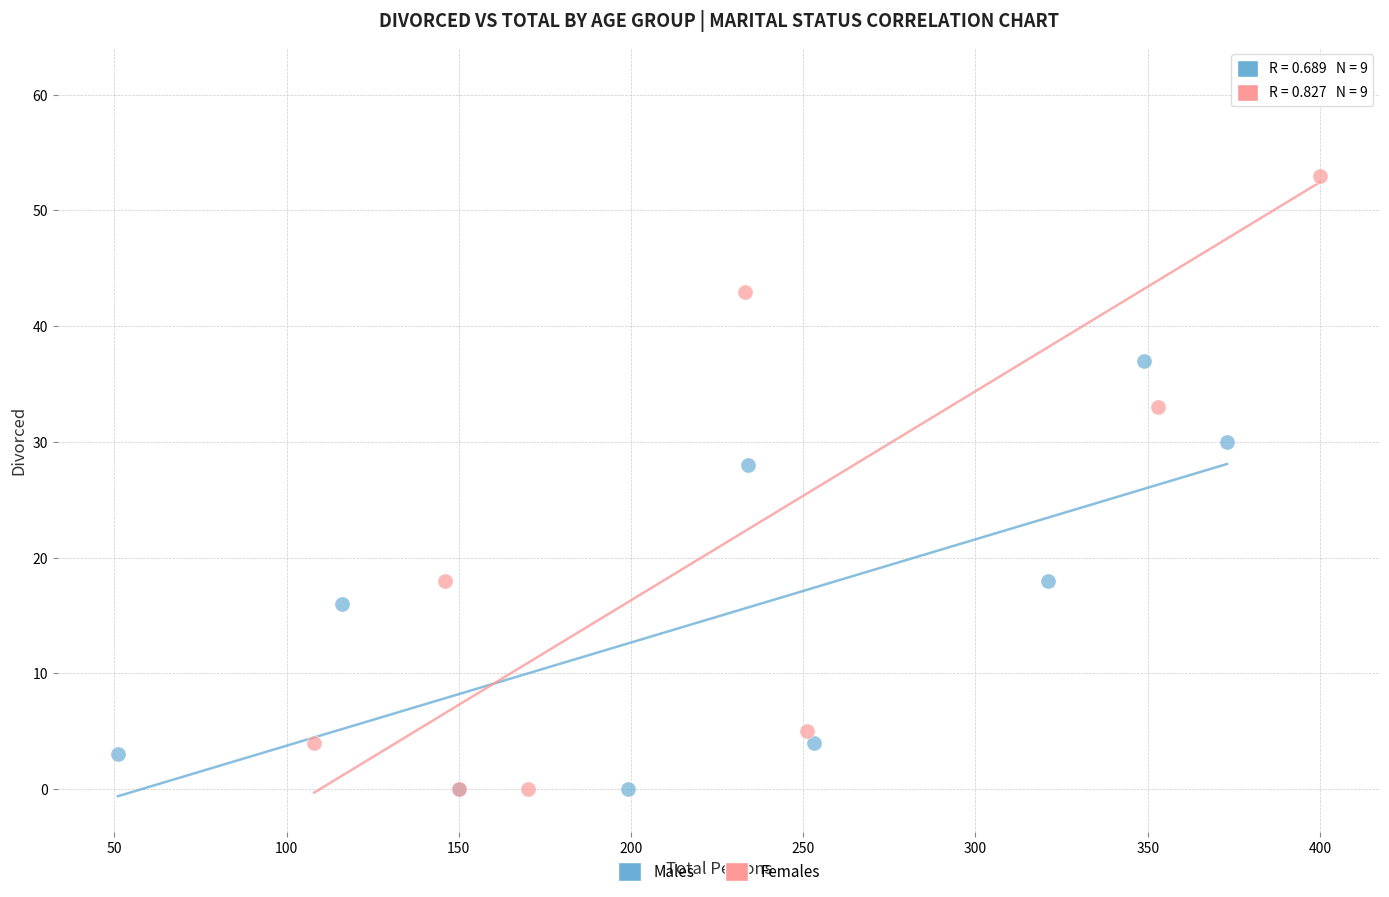

Which series contains the highest Y value?

Females